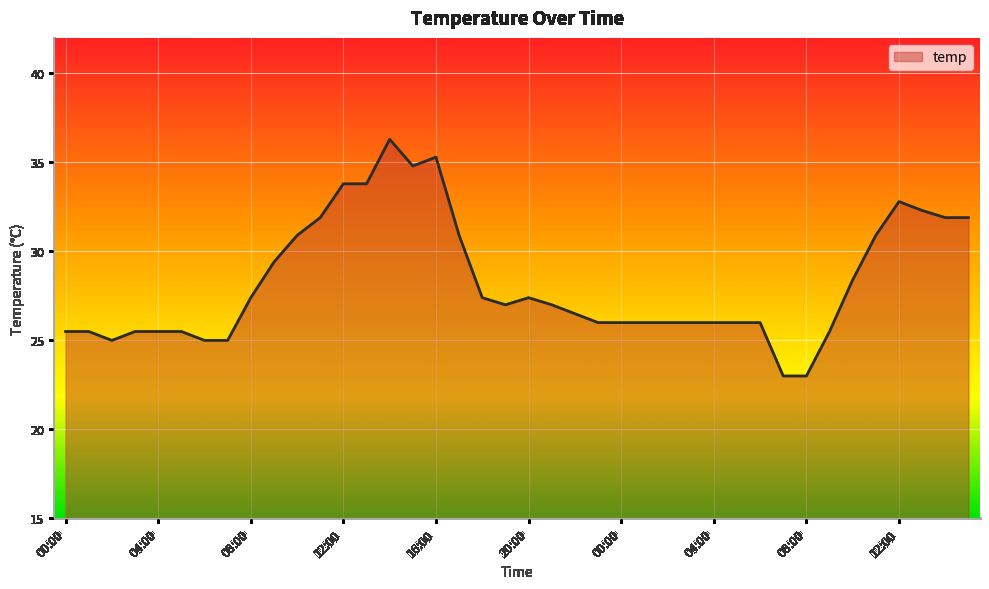

What is the difference between the maximum and minimum values?

13.3